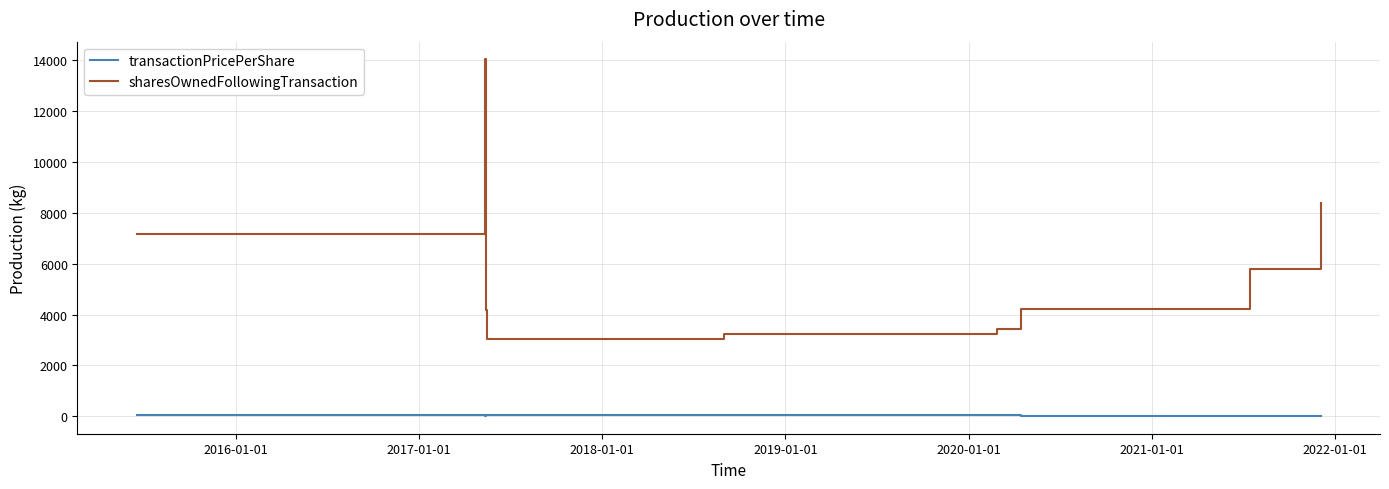

What is the sum of the transactionPricePerShare values at 2022-01-01 and 2019-01-01?

70.5